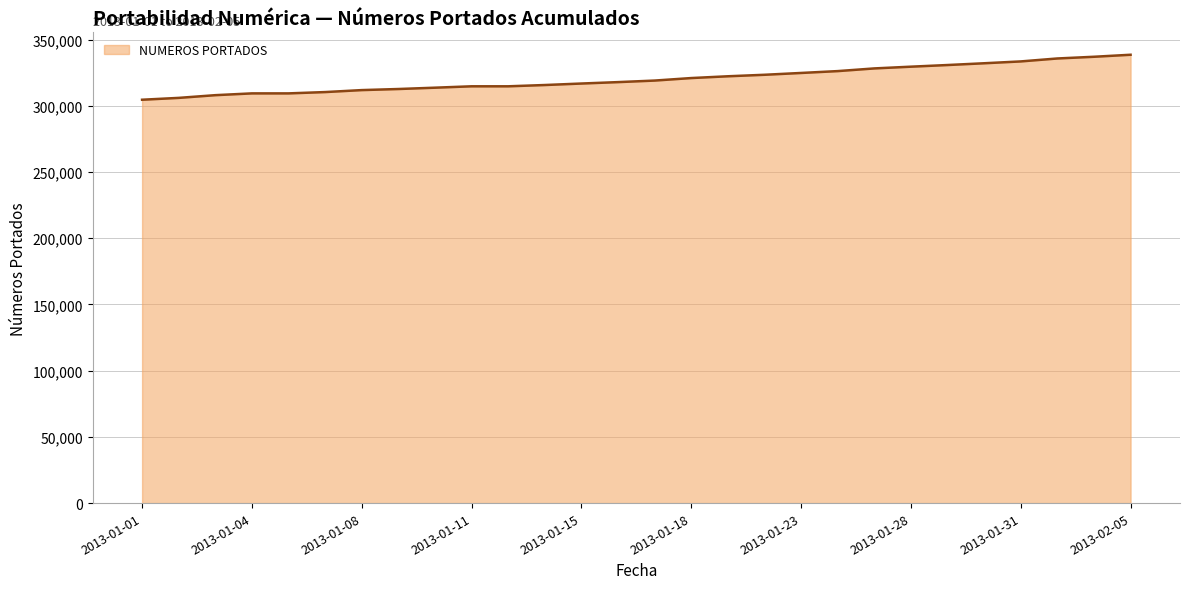

What is the smallest value displayed?

304573